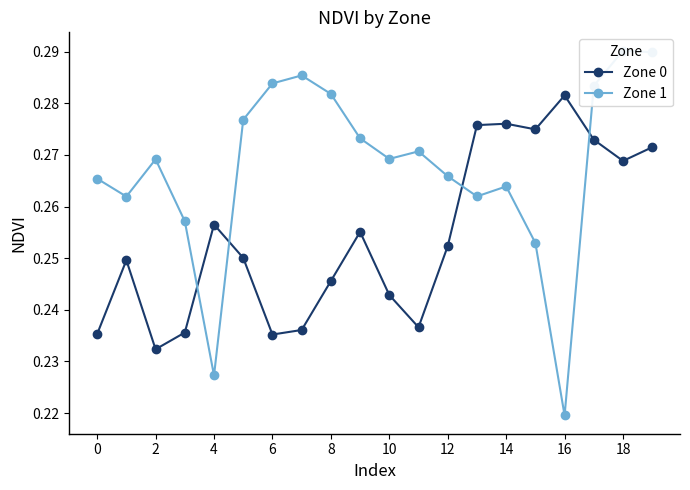

True or false: Zone 0 and Zone 1 intersect in this chart.

True